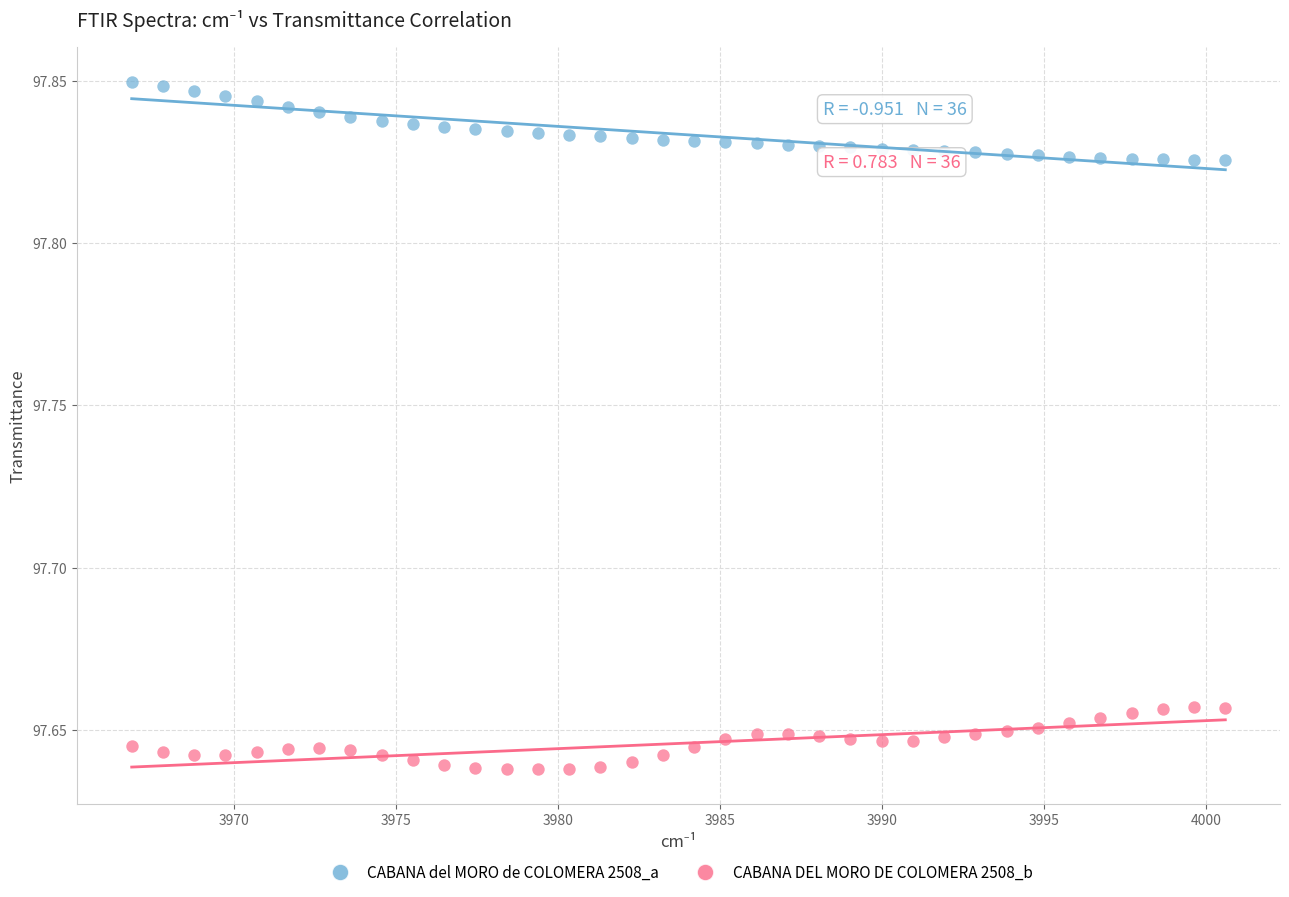

What is the X range (max minus min) for the scatter plot?

33.7